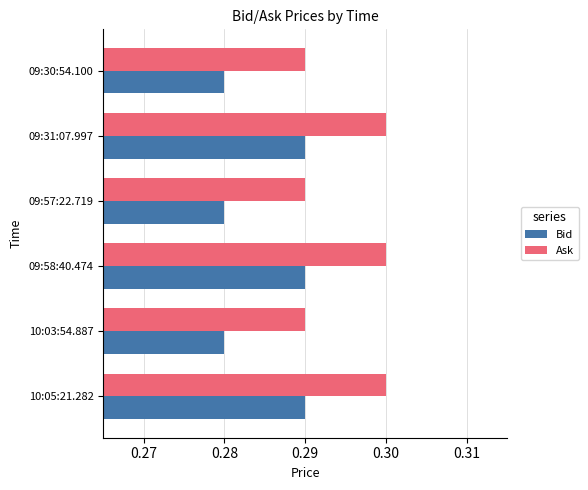

How many Bid values are between 0 and 1?

6